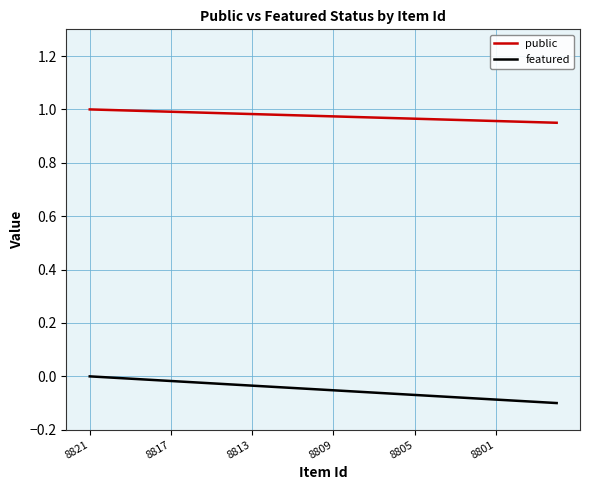

Which series has the largest total across all categories?

public